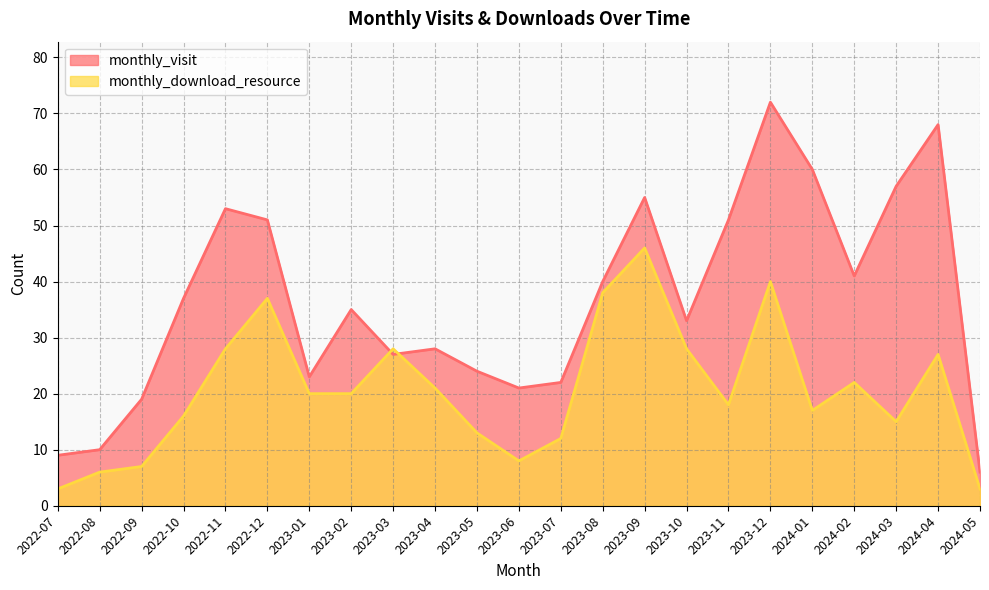

What is the maximum value for monthly_download_resource?

46